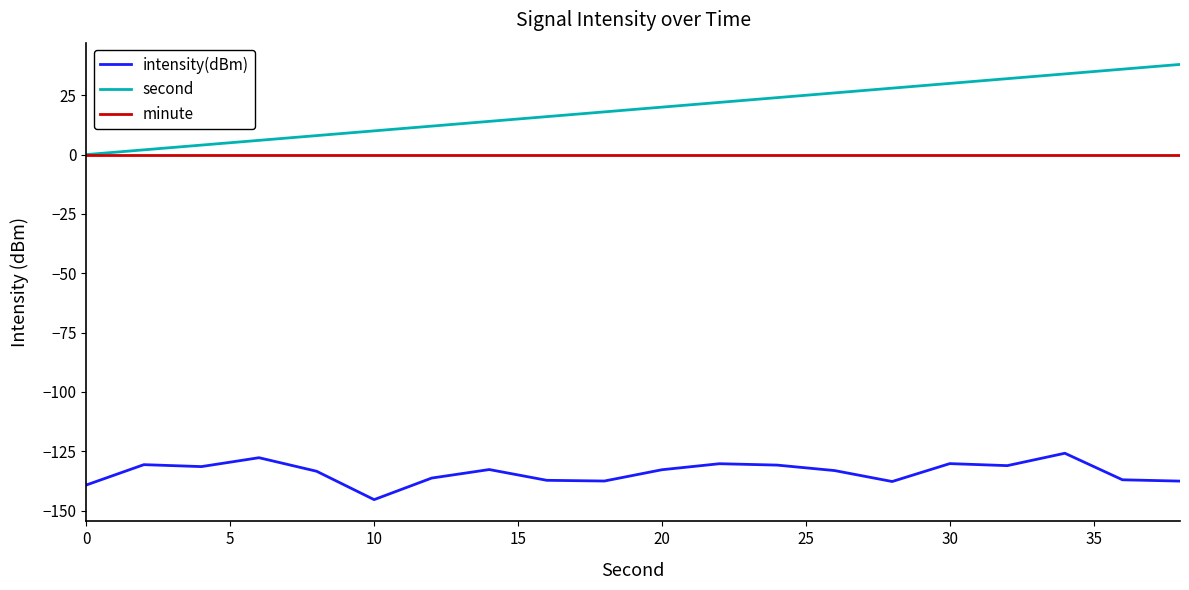

What is the highest value of the intensity(dBm) series?

-125.9